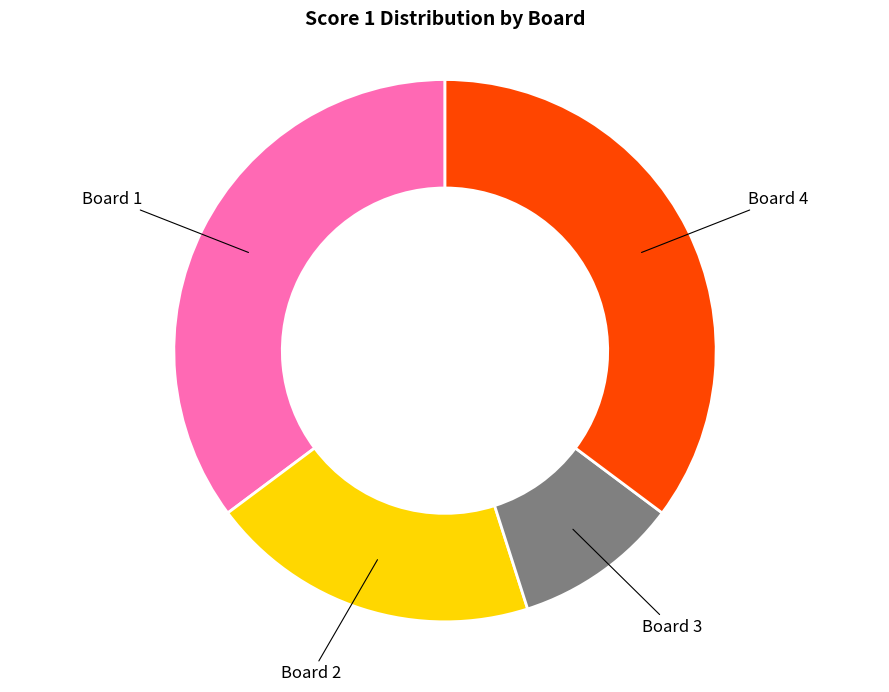

True or false: Board 3 accounts for 1% of the total.

False